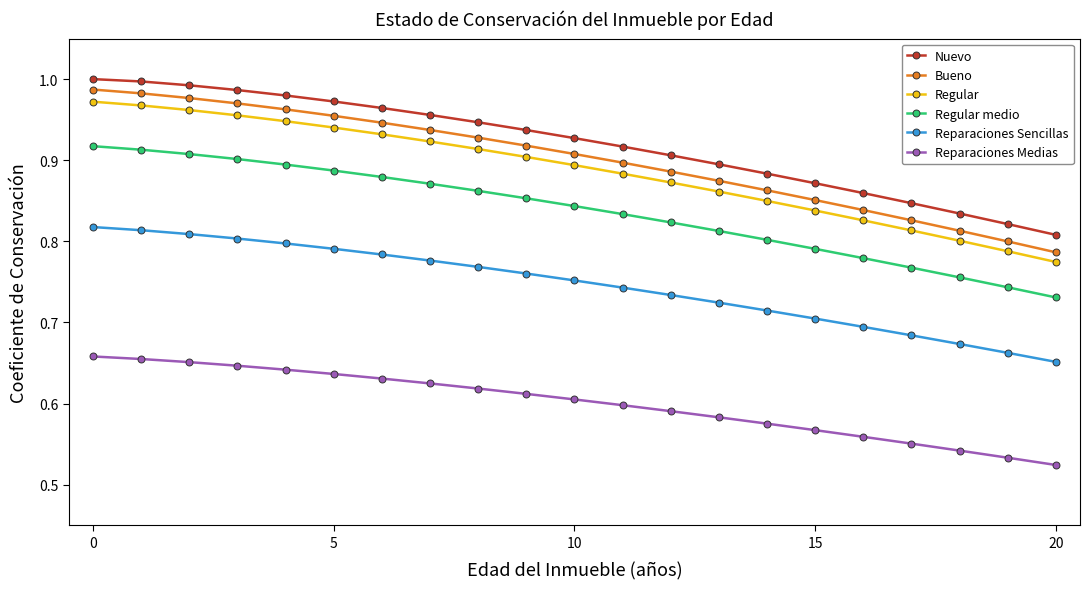

Which series has the widest spread of values?

Bueno